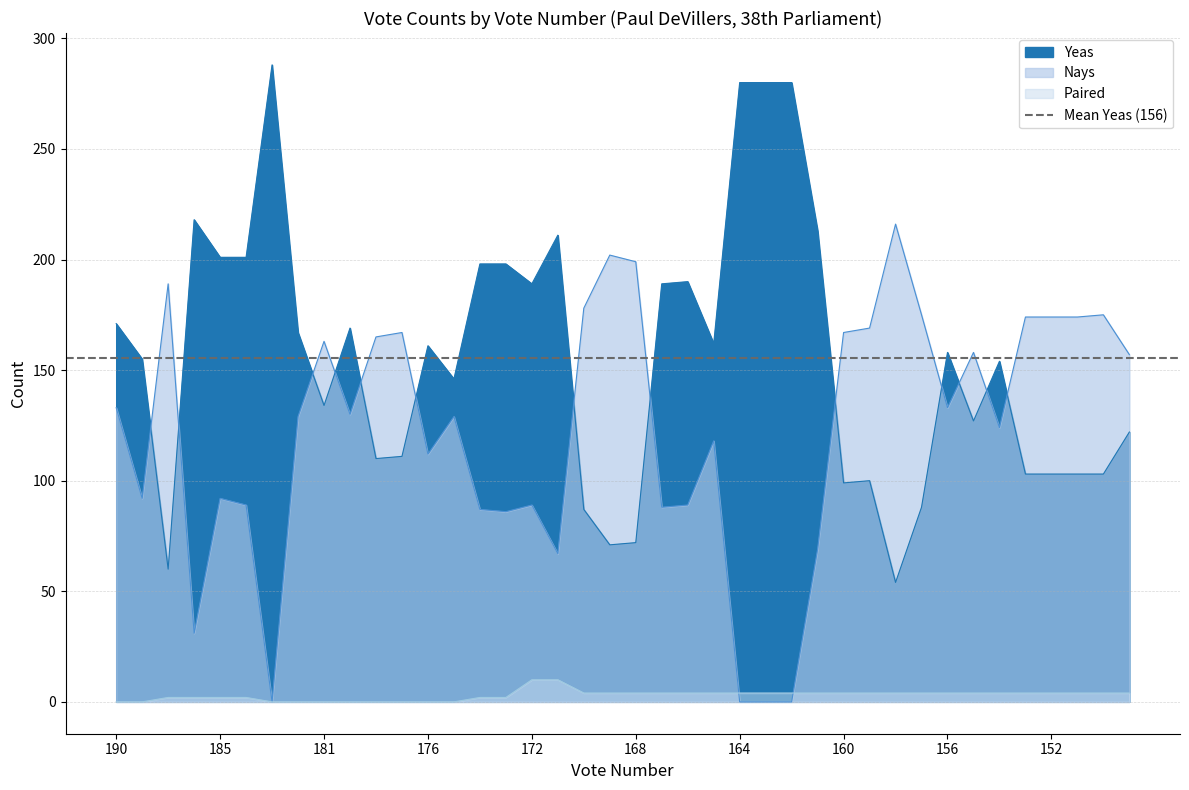

Where is Nays nearest to the value 108?

176